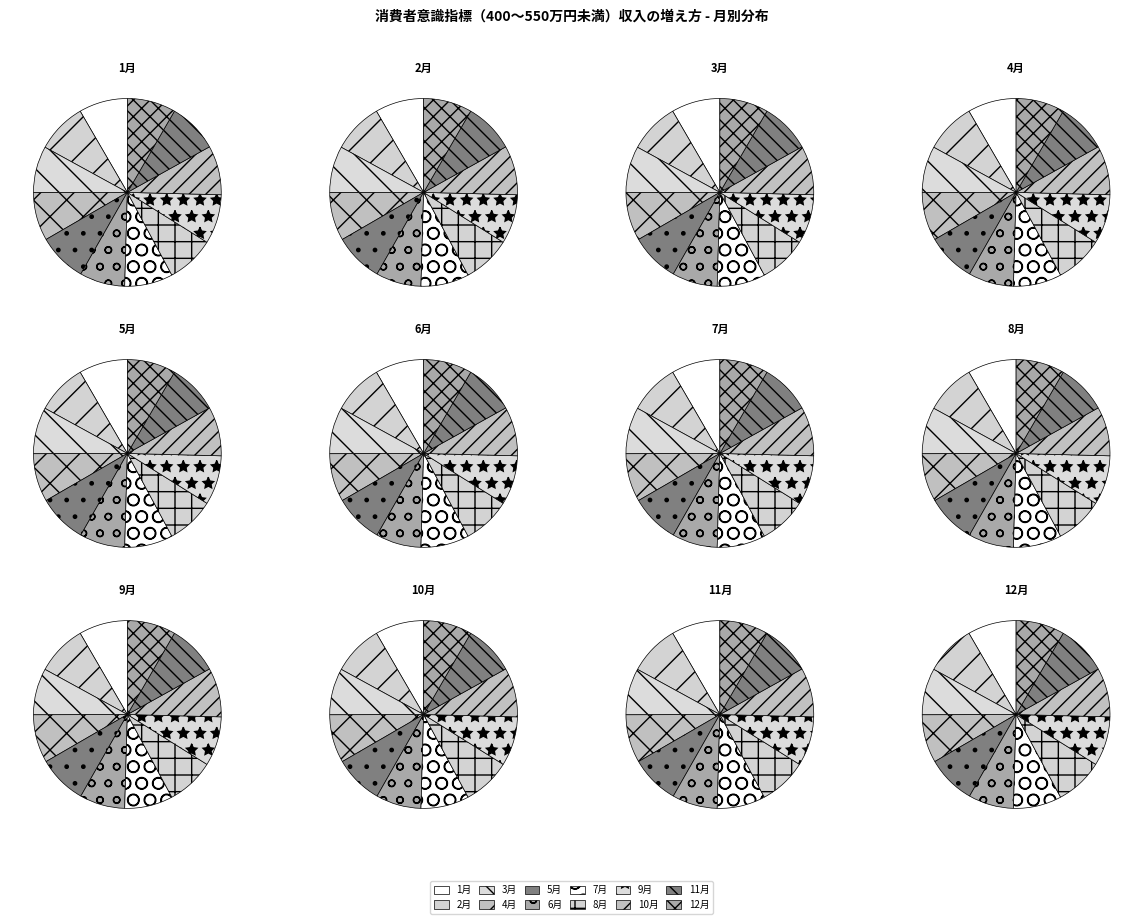

To the nearest percent, what is the combined percentage of 5月 and 4月?

17%